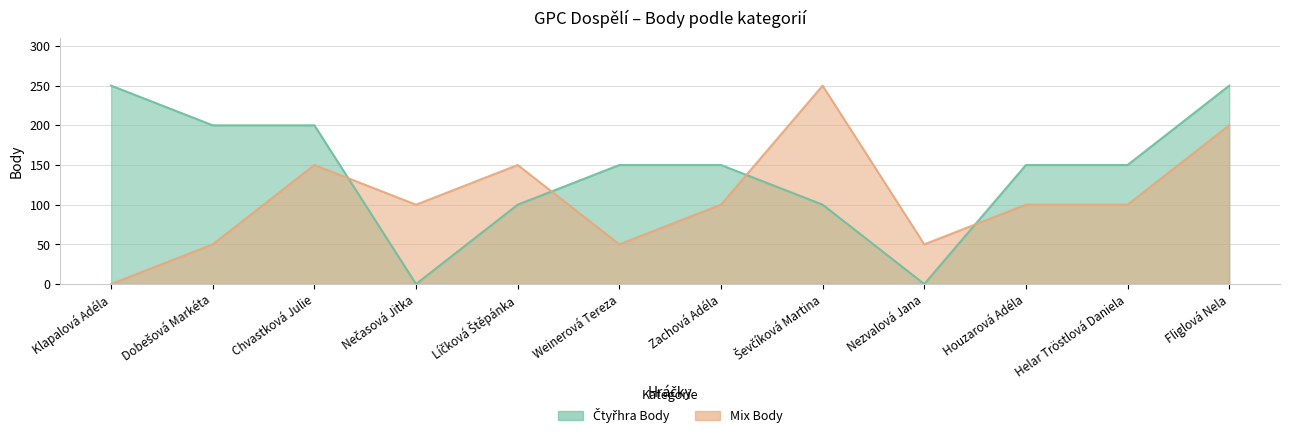

The Čtyřhra Body series shows 448 at Klapalová Adéla. True or false?

False